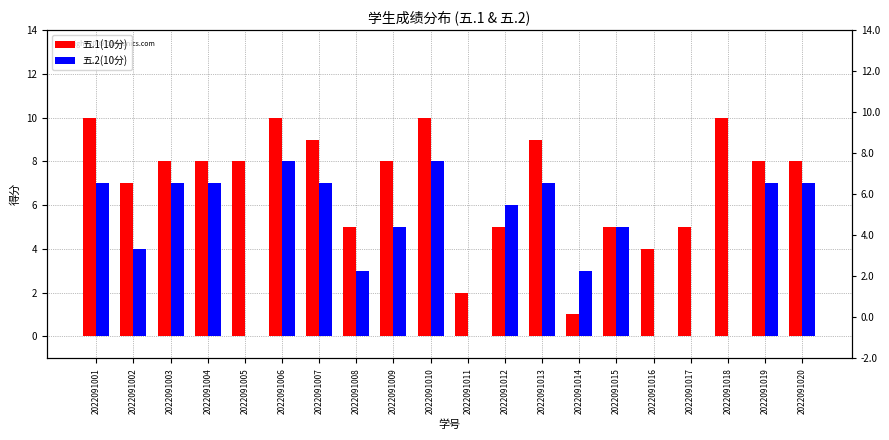

True or false: 五.2(10分) has a value of 7 at 2022091020.

True